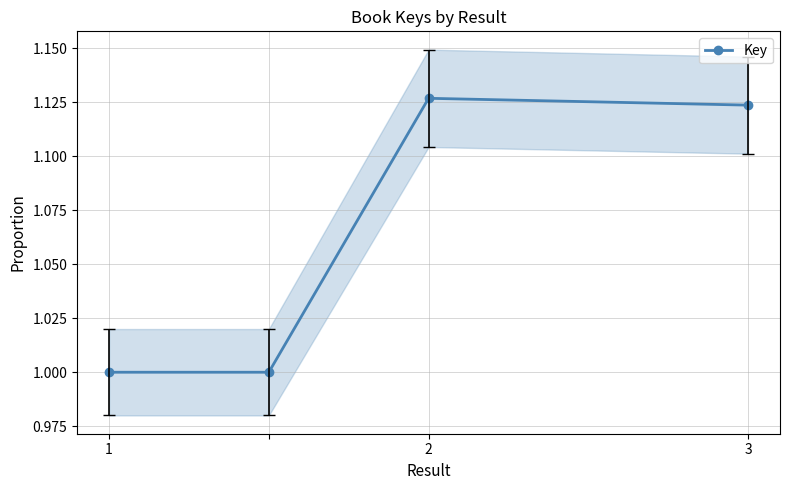

Is it true that Key equals 1.0 at 1?

True